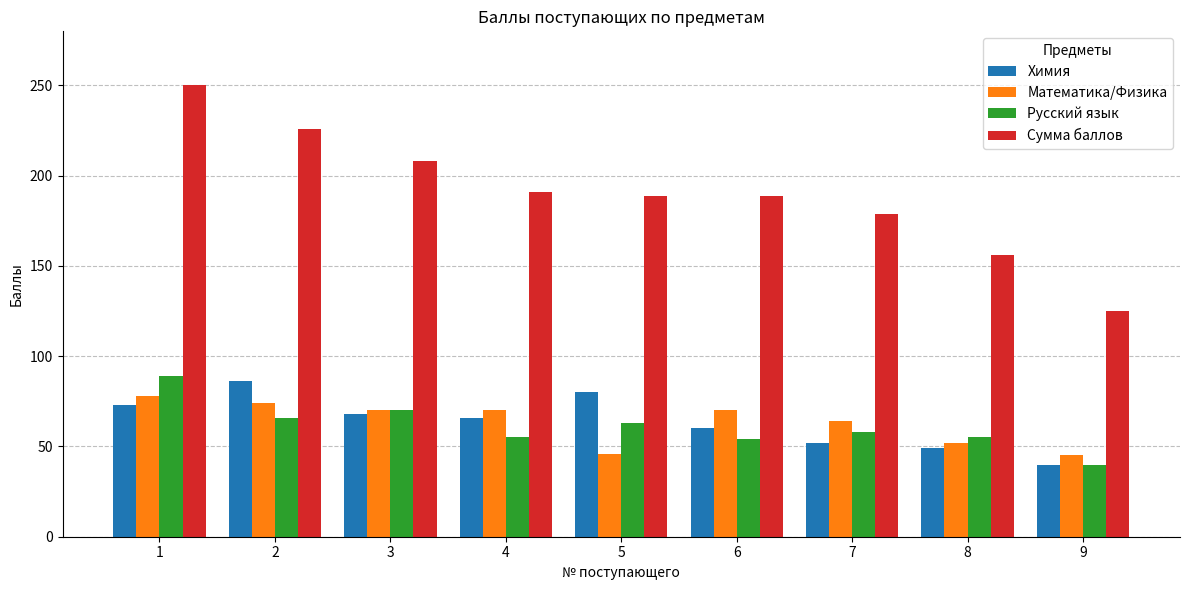

Rank the series by their maximum value, from lowest to highest.

Математика/Физика, Химия, Русский язык, Сумма баллов